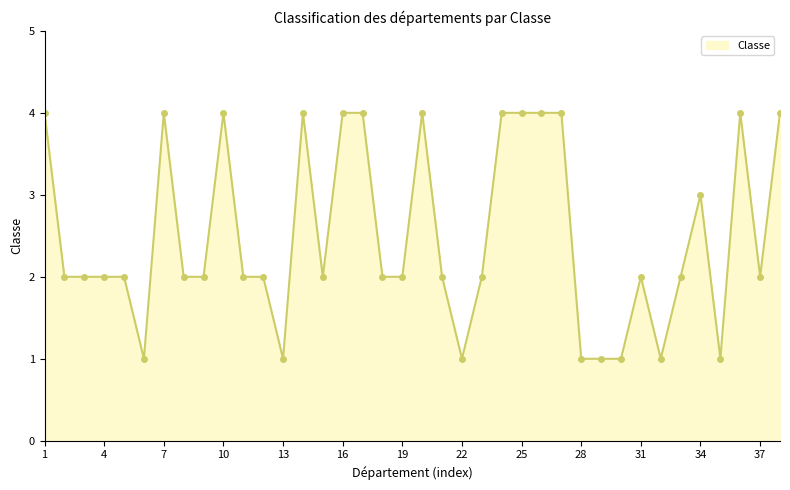

How many values are between 2 and 4?

30